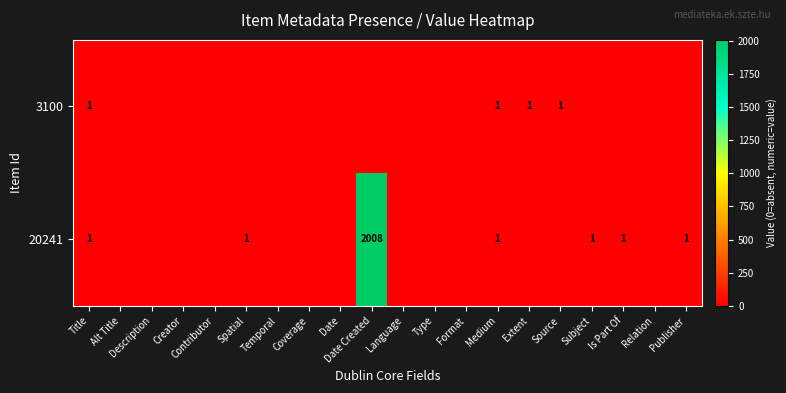

The 20241 series shows 0 at Medium. True or false?

False